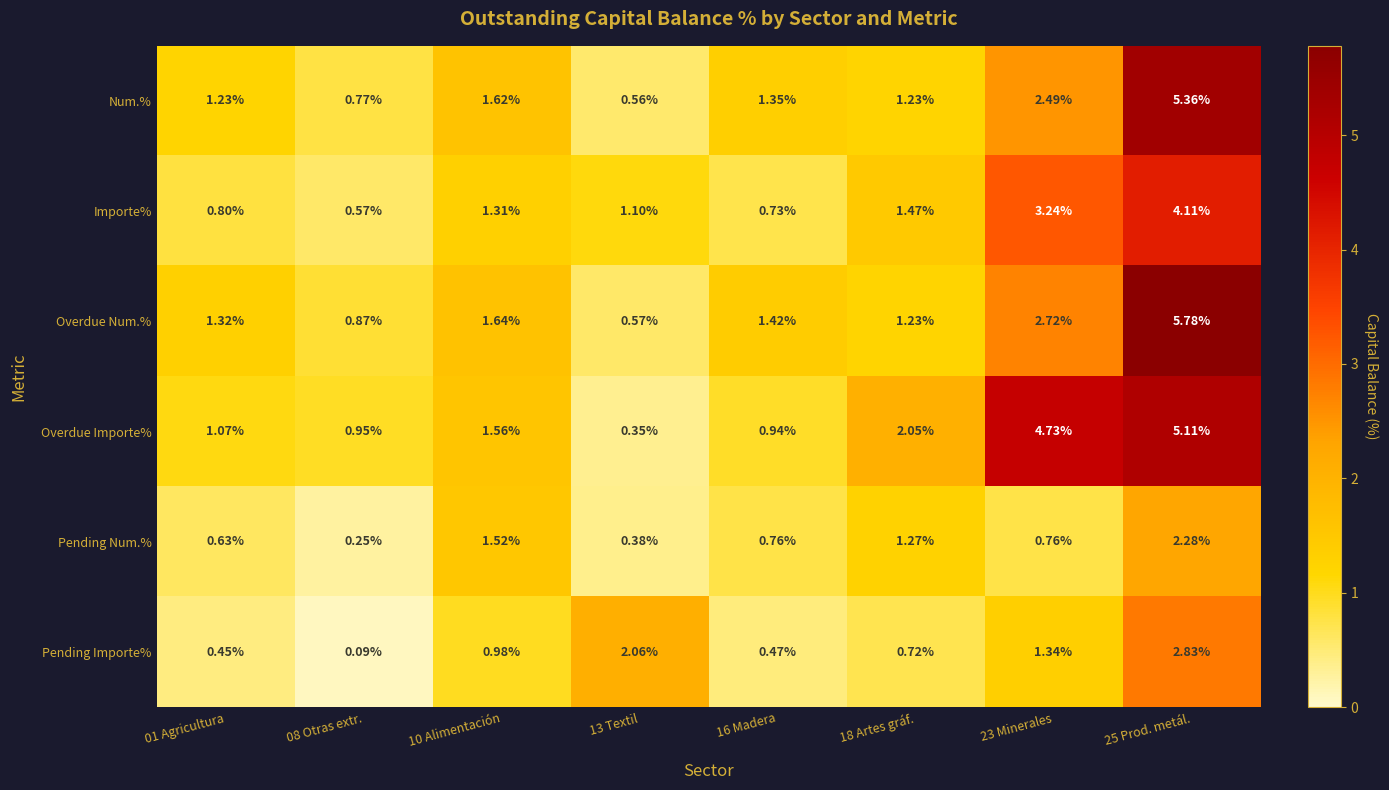

List the series in order of their peak value, lowest first.

Pending Num.%, Pending Importe%, Importe%, Overdue Importe%, Num.%, Overdue Num.%